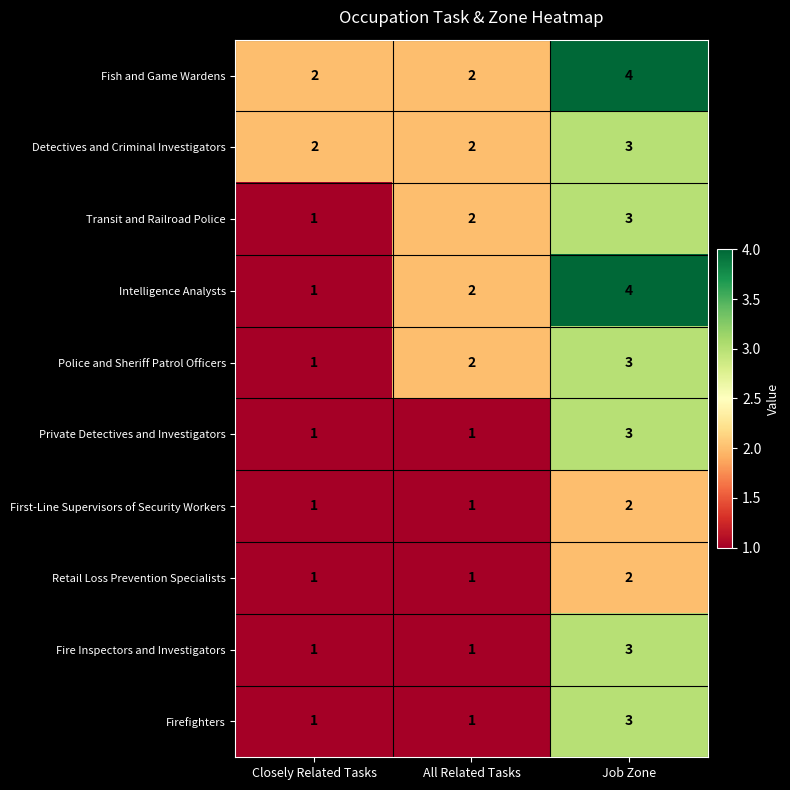

How many data points in Fish and Game Wardens are above 2?

1